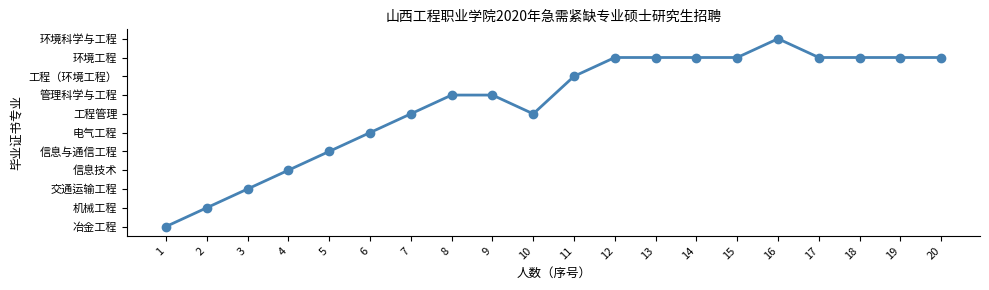

Is this an area chart (filled region under the line)?

No